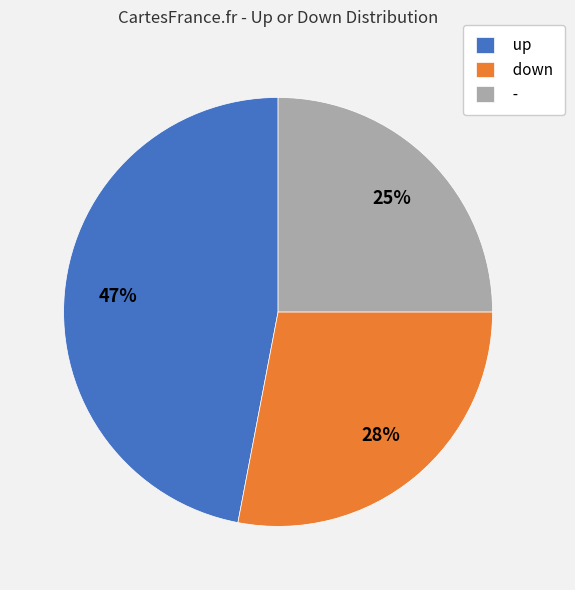

Combined, do up and down account for over 50%?

Yes